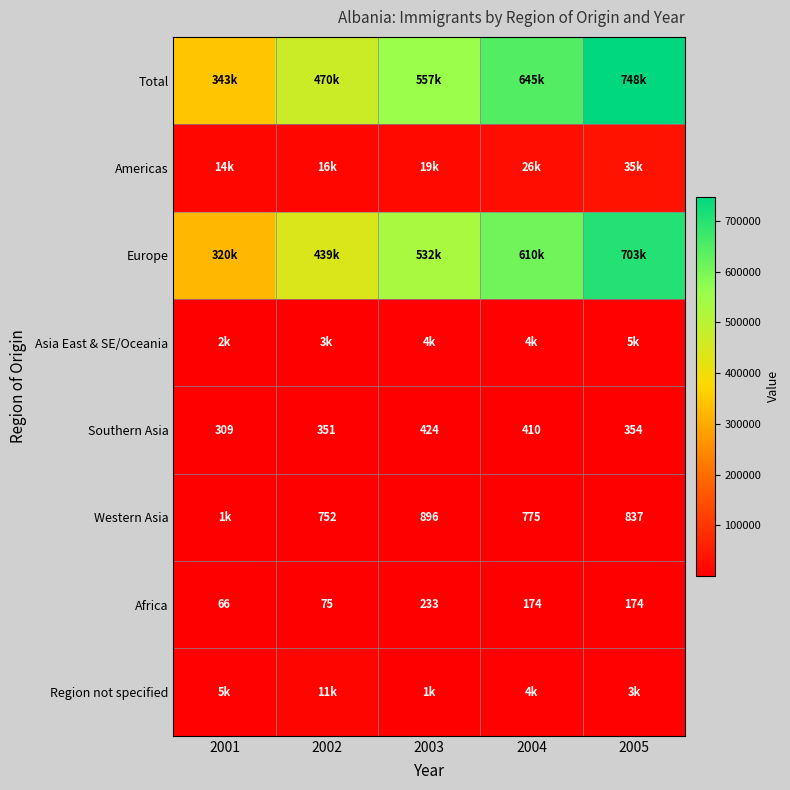

The Southern Asia series shows 424 at 2003. True or false?

True